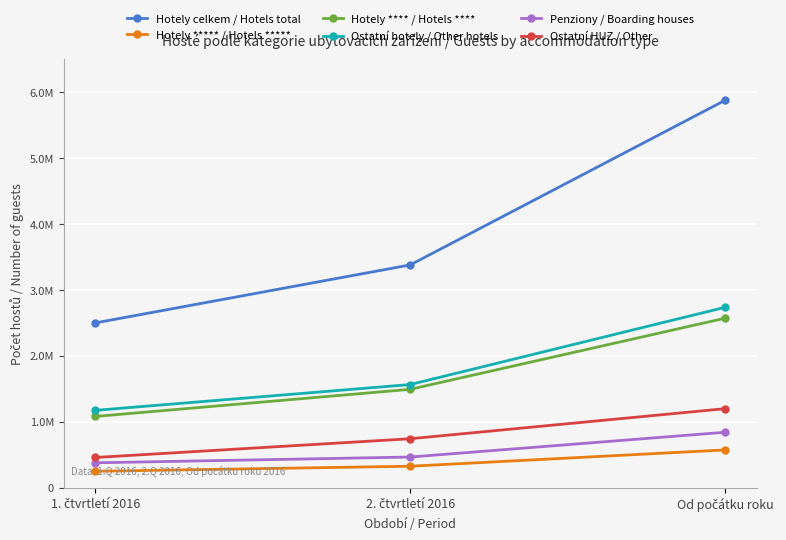

What are all the series names shown in the legend?

Hotely celkem / Hotels total, Hotely ***** / Hotels *****, Hotely **** / Hotels ****, Ostatní hotely / Other hotels, Penziony / Boarding houses, Ostatní HUZ / Other